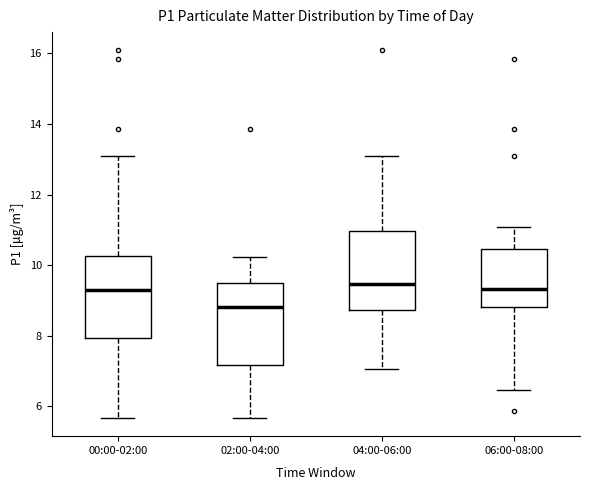

Which box has the lowest median line?

02:00-04:00